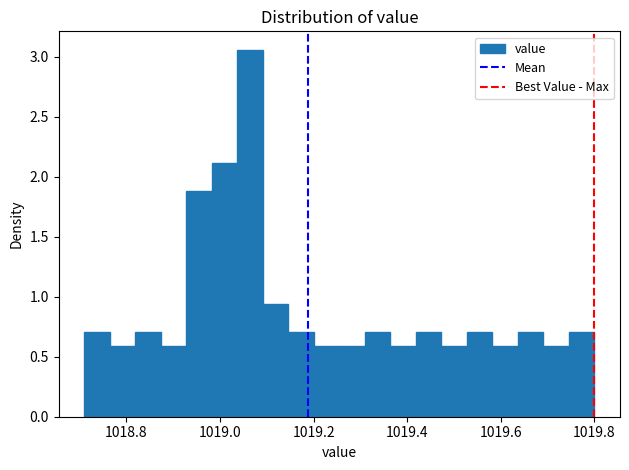

Read against the x-axis, roughly where is the centre of the tallest bar?

1019.06